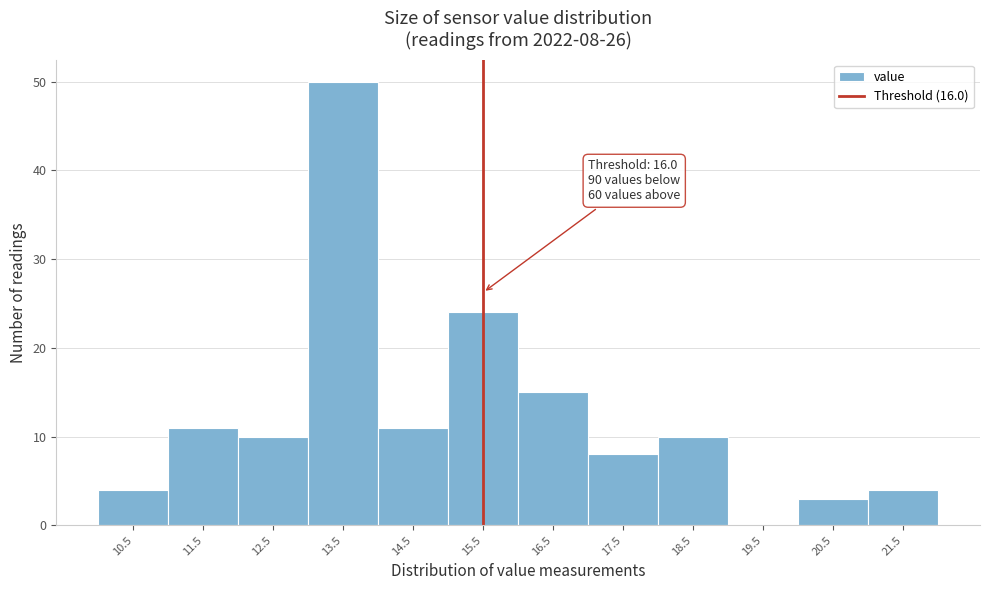

Reading left to right, what are all the values shown in this chart?

10.5=4	11.5=11	12.5=10	13.5=50	14.5=11	15.5=24	16.5=15	17.5=8	18.5=10	19.5=0	20.5=3	21.5=4